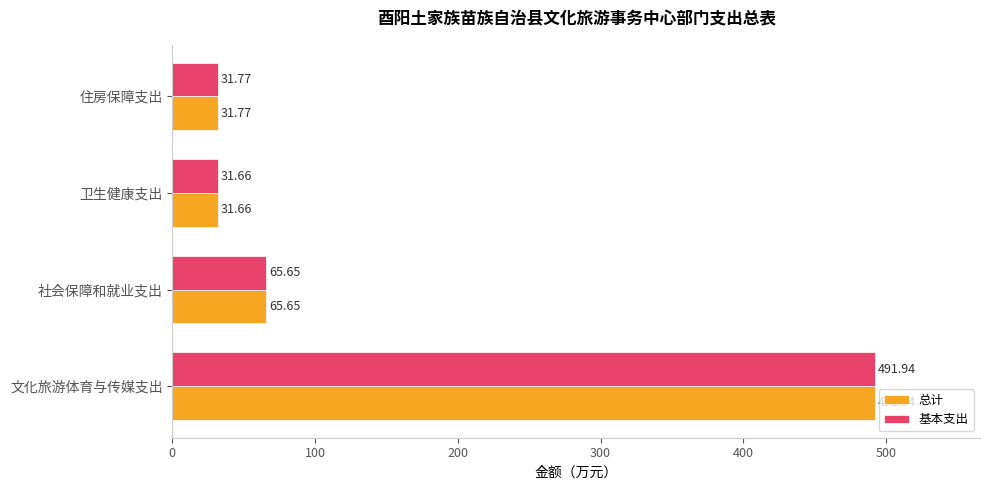

Which category has the lowest value across all series?

卫生健康支出